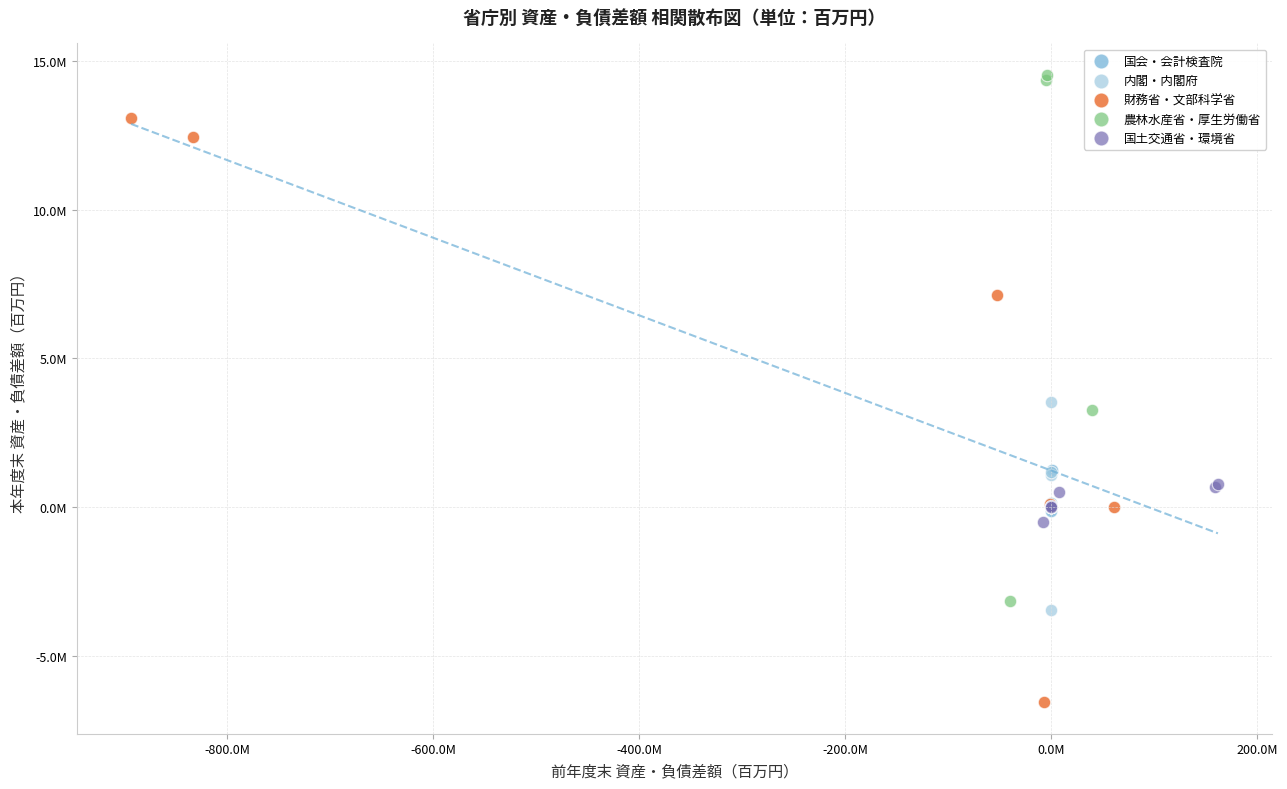

Which series contains the lowest Y value?

財務省・文部科学省